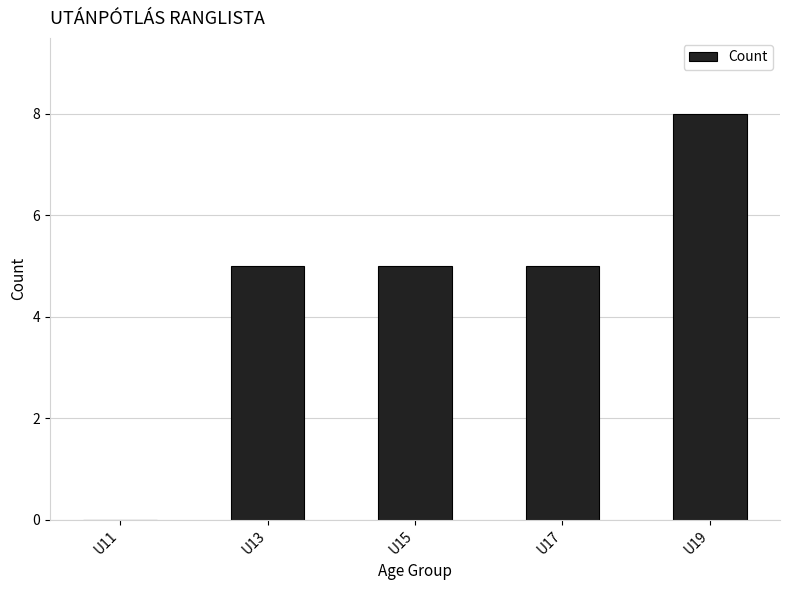

What is the maximum value shown in the chart?

8